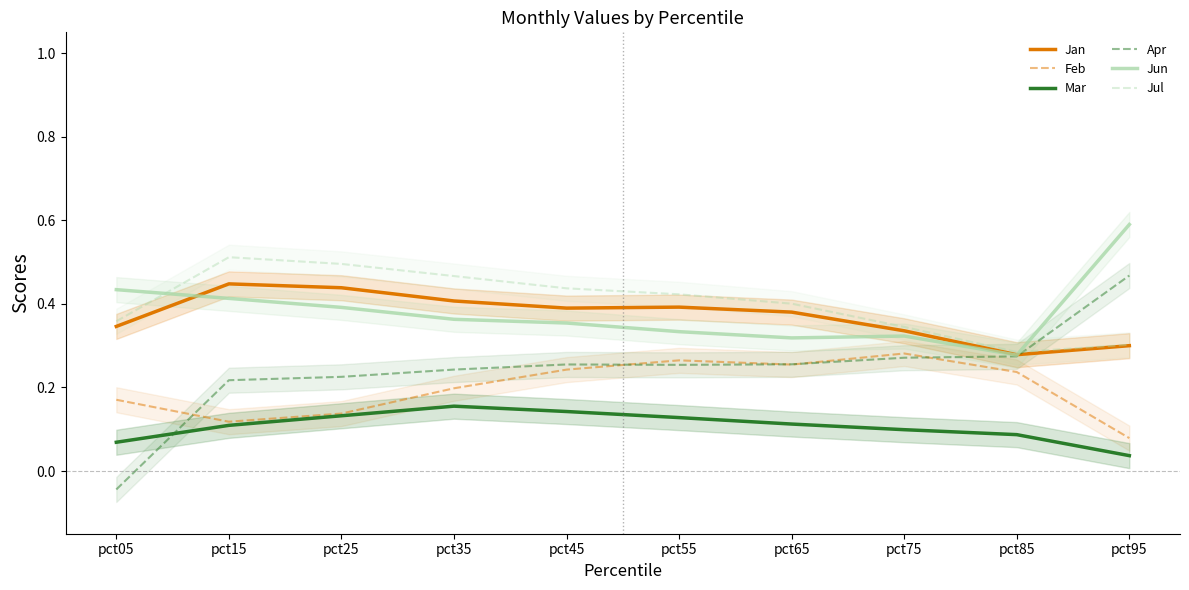

What is the total value across all series at pct45?

1.8